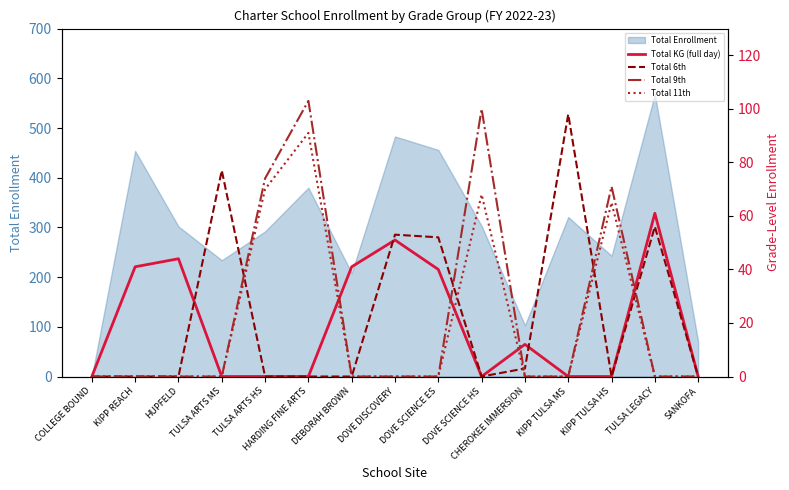

The value of Total Enrollment at HUPFELD is 302. True or false?

True